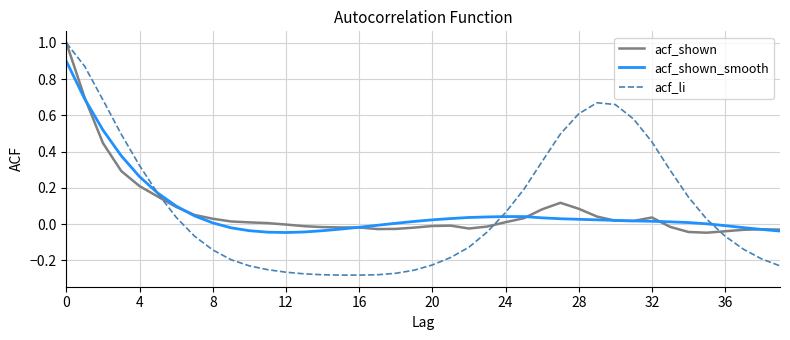

Which series has the largest range (max minus min)?

acf_li